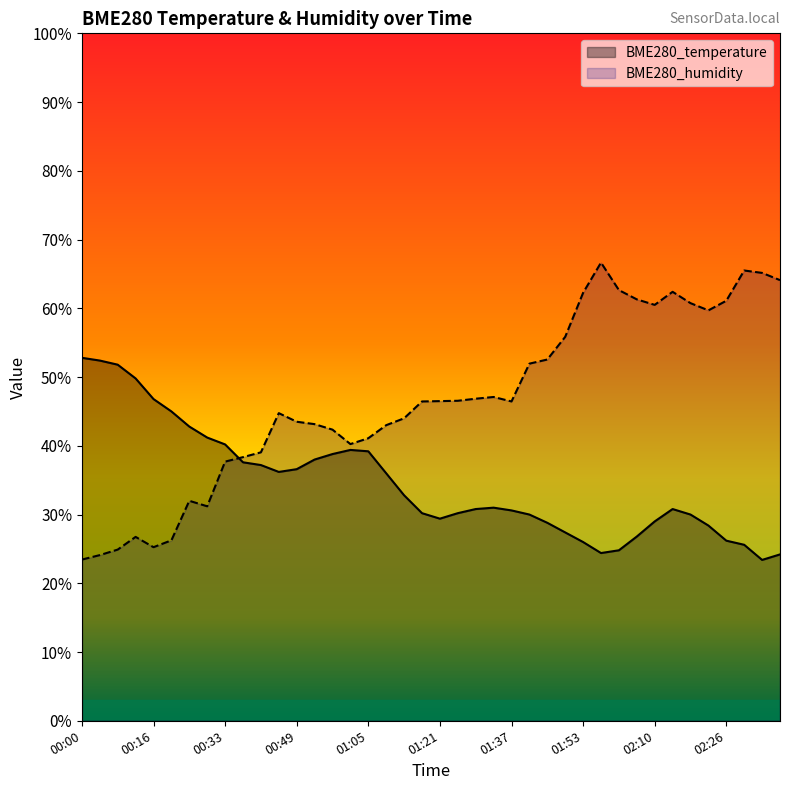

At which category does BME280_temperature reach its first local peak?

01:01